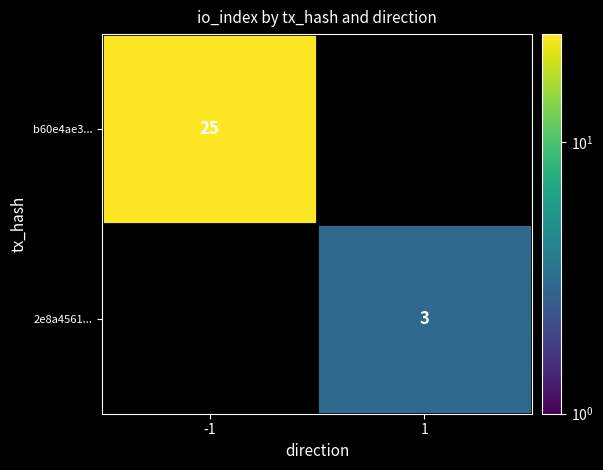

Is it true that b60e4ae3... equals 25 at -1?

True